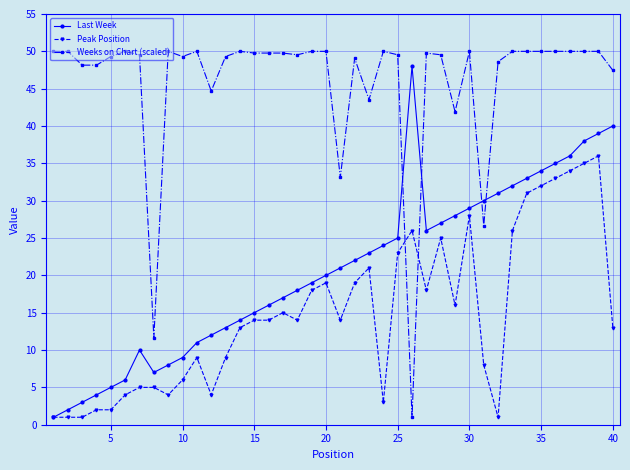

What are all the series names shown in the legend?

Last Week, Peak Position, Weeks on Chart (scaled)